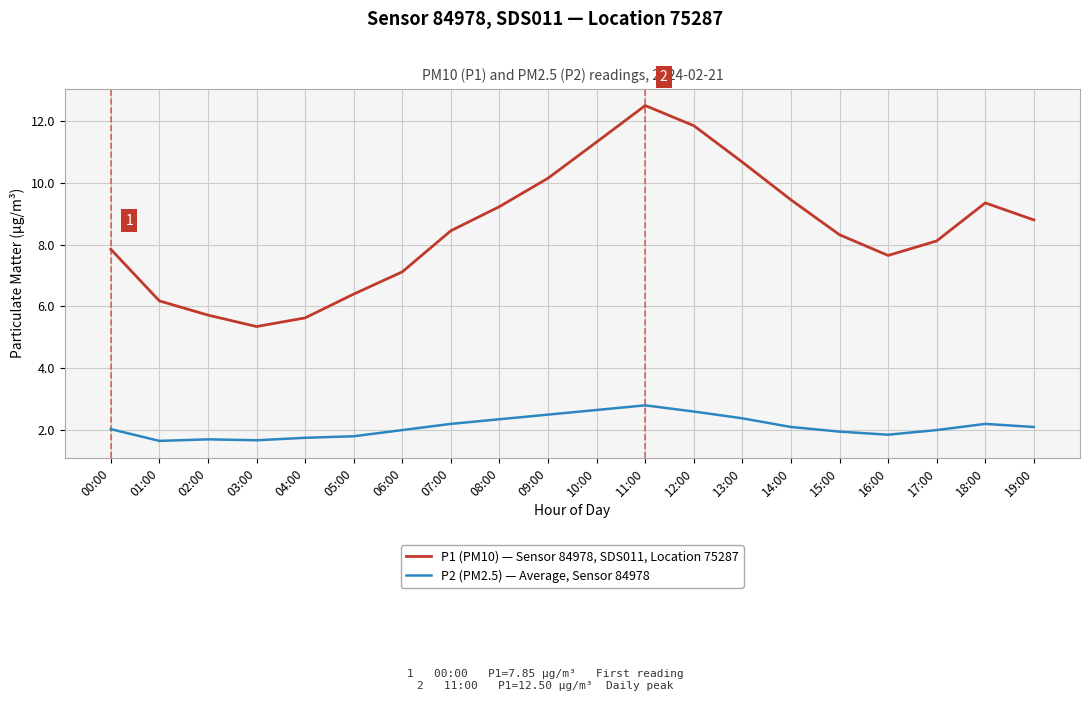

True or false: P2 (PM2.5) — Average, Sensor 84978 and P1 (PM10) — Sensor 84978, SDS011, Location 75287 intersect in this chart.

False